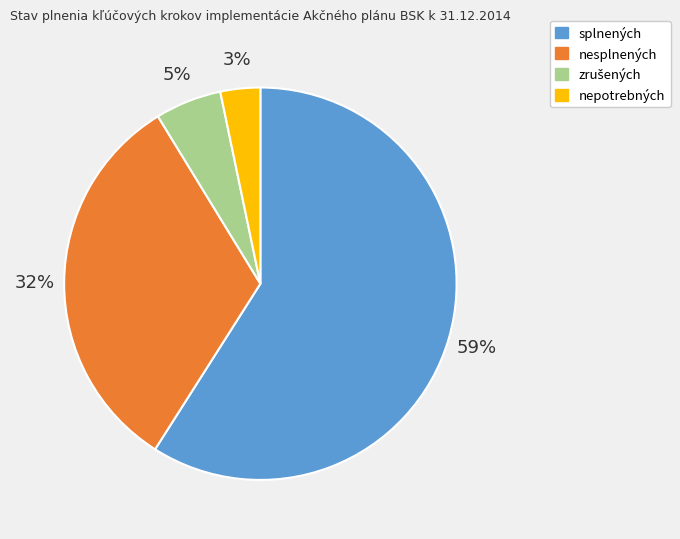

To the nearest percent, what portion does nepotrebných represent?

3%